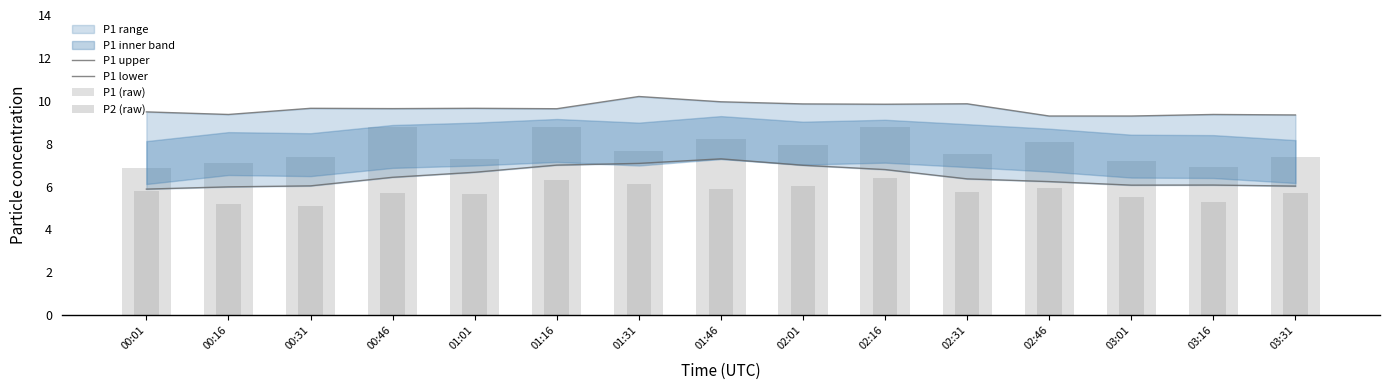

Which series changed the most between 00:16 and 01:46?

P1 lower